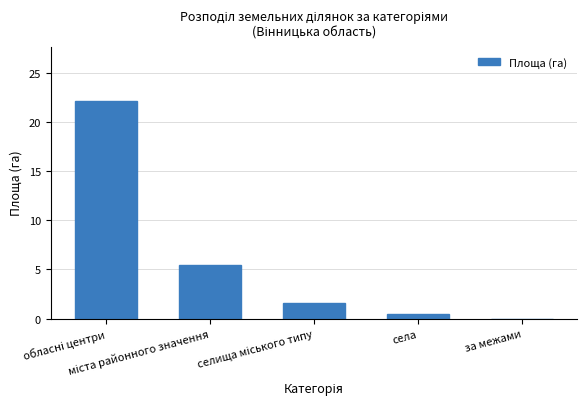

What is the maximum value shown in the chart?

22.1